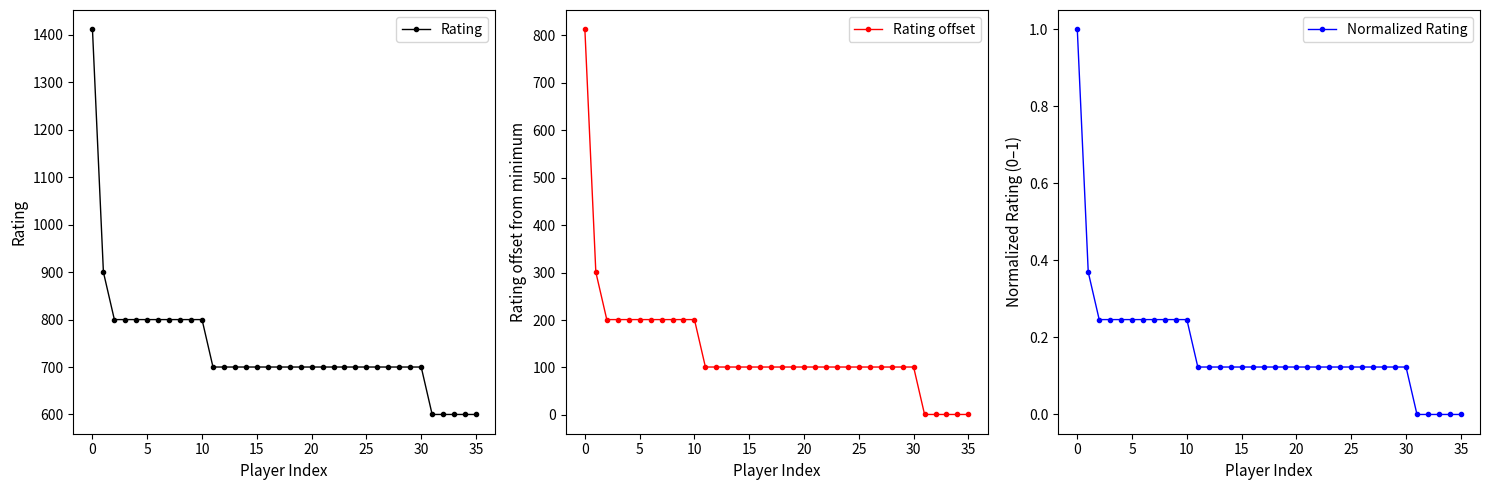

True or false: Rating offset and Normalized Rating cross at least once.

False